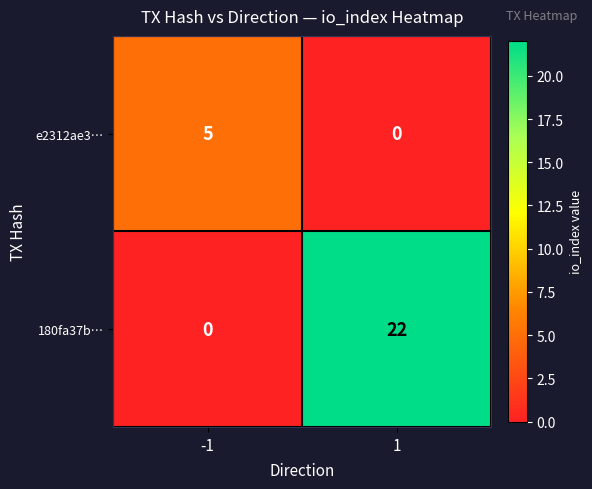

How many data points in 180fa37b… are less than 22?

1